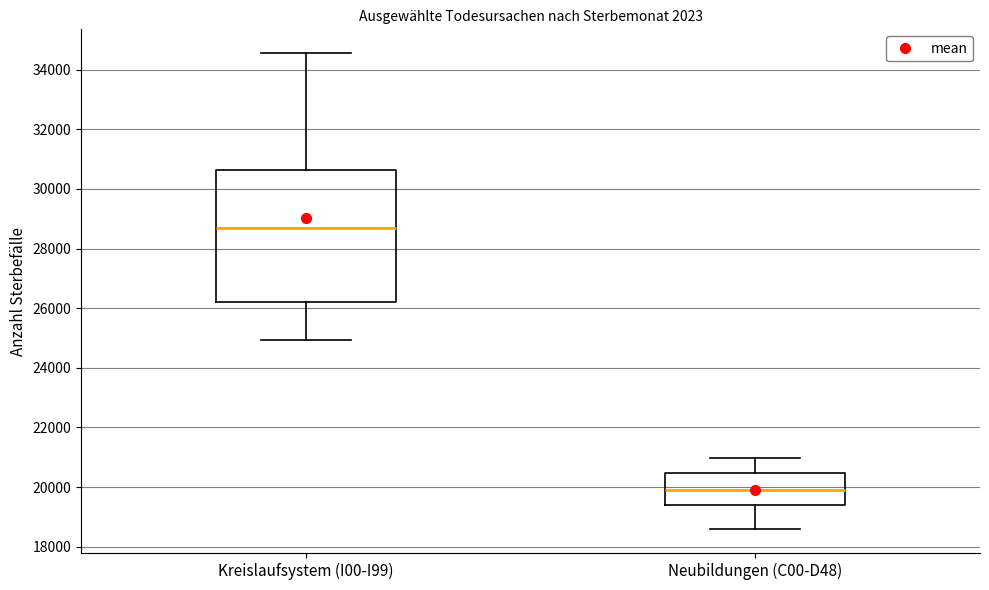

Comparing the boxes themselves (not the whiskers), which one is the tallest?

Kreislaufsystem (I00-I99)